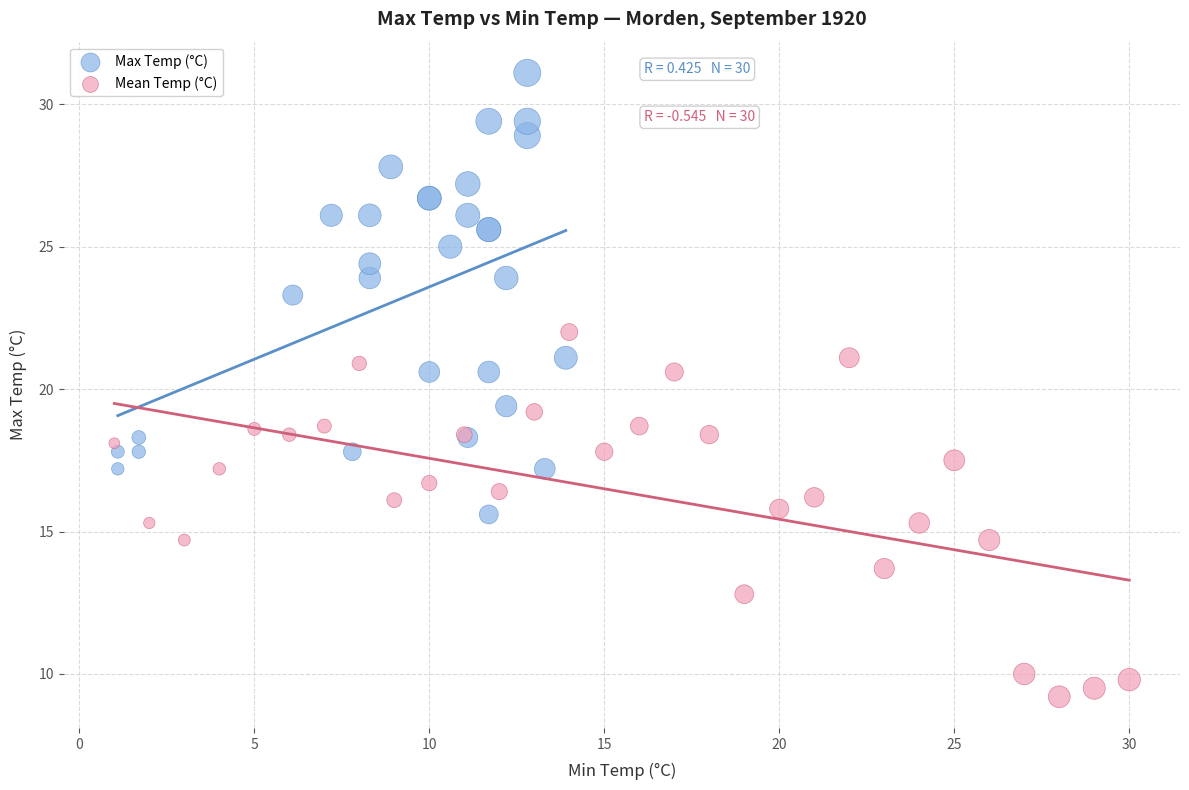

Which series has the largest Y range (max minus min)?

Max Temp (°C)